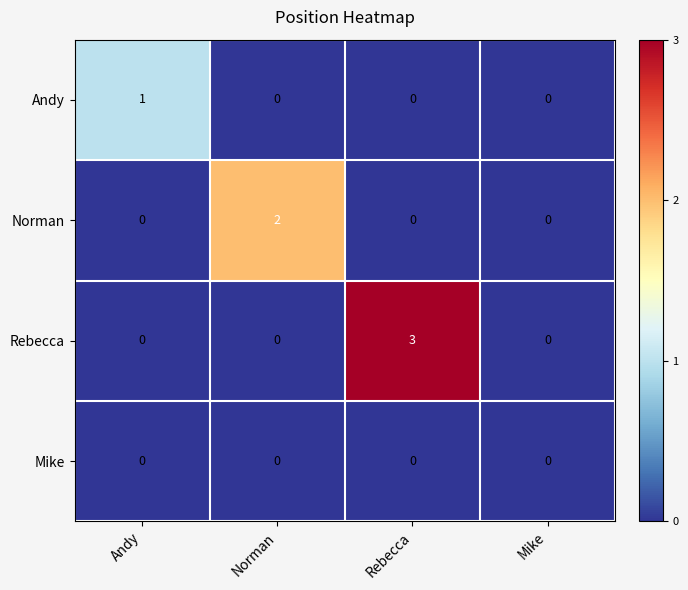

The Norman series shows -1 at Mike. True or false?

False